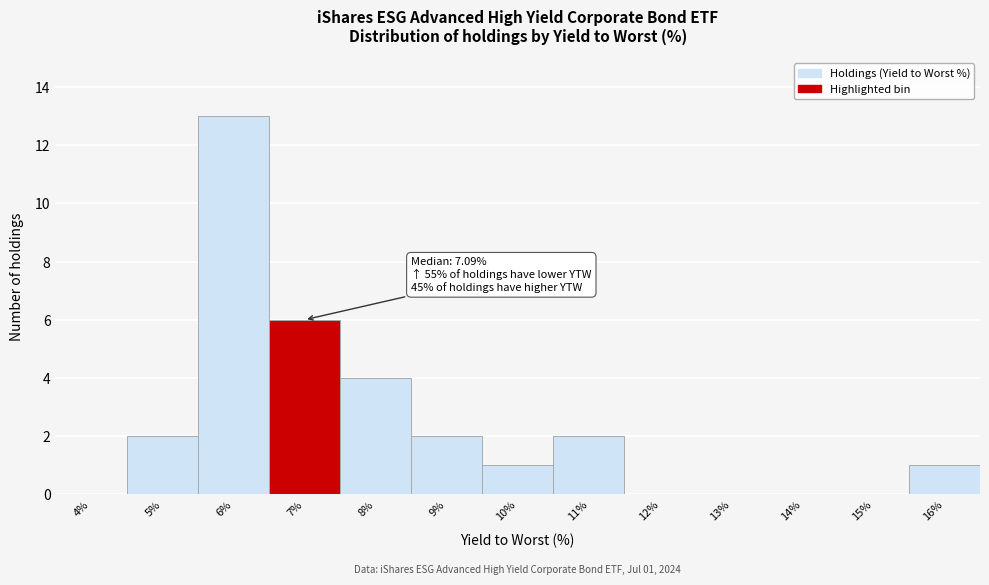

Reading left to right, list all the values displayed in this chart.

4%=0	5%=2	6%=13	7%=6	8%=4	9%=2	10%=1	11%=2	12%=0	13%=0	14%=0	15%=0	16%=1